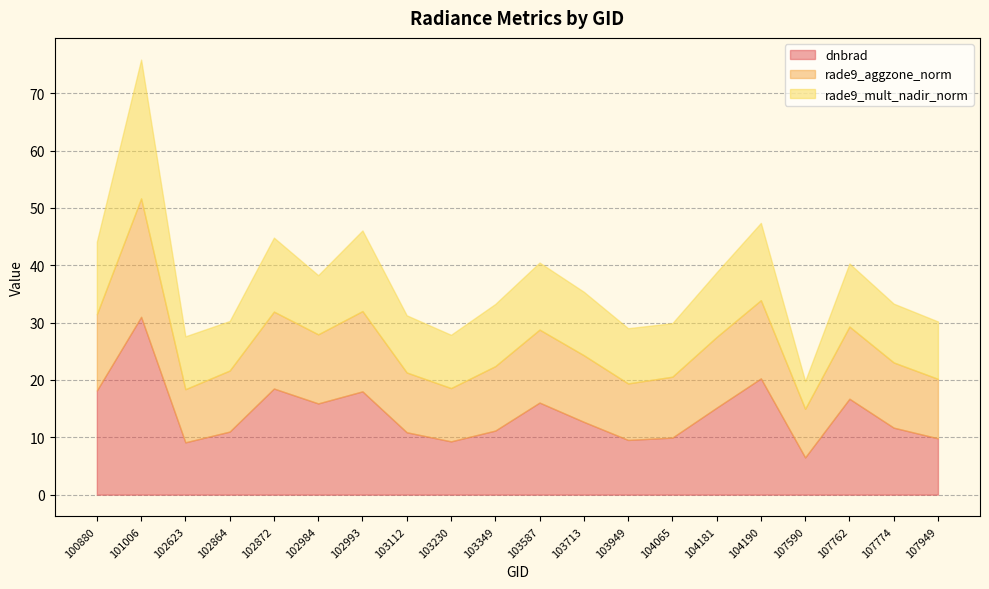

How many series are shown in this chart?

3